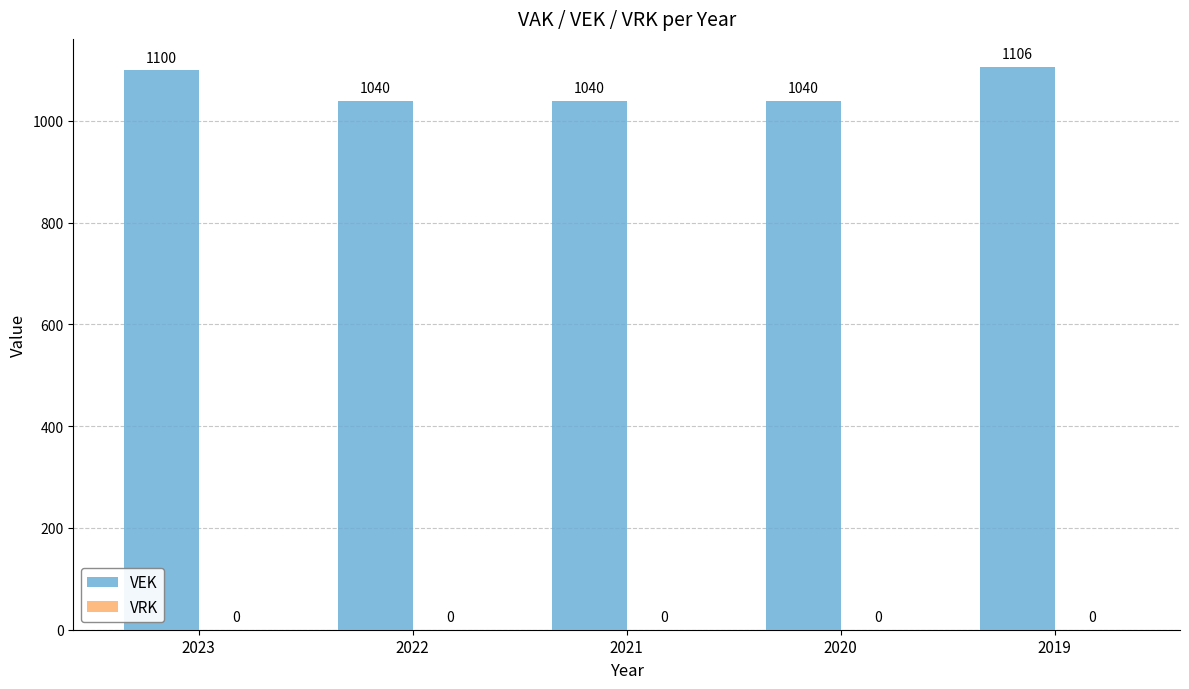

What is the sum of all values?

5326